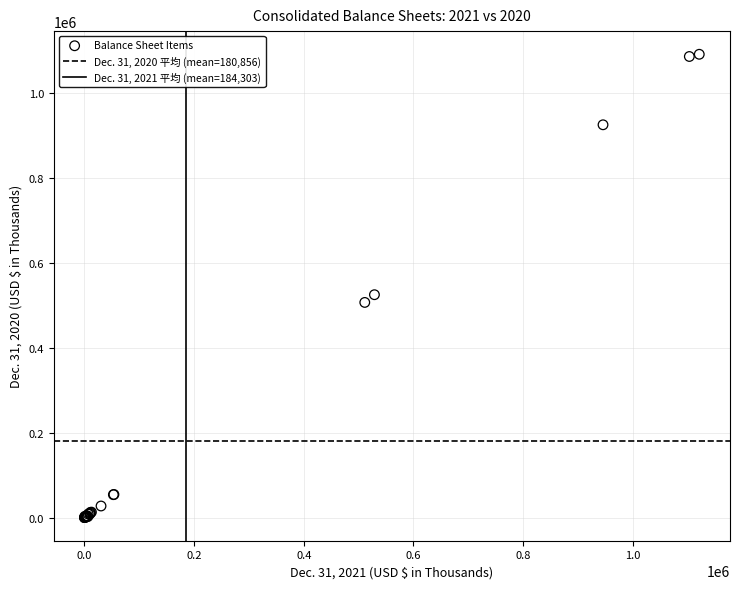

What Y value in the scatter plot is closest to 545495?

524801